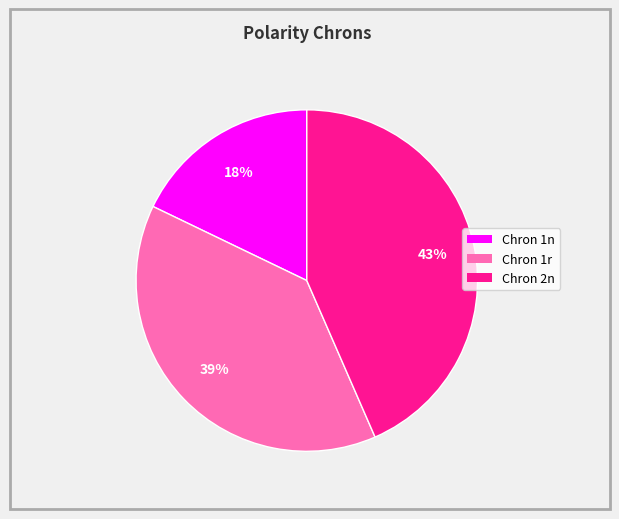

The Chron 1r slice represents 39% of the pie. True or false?

True